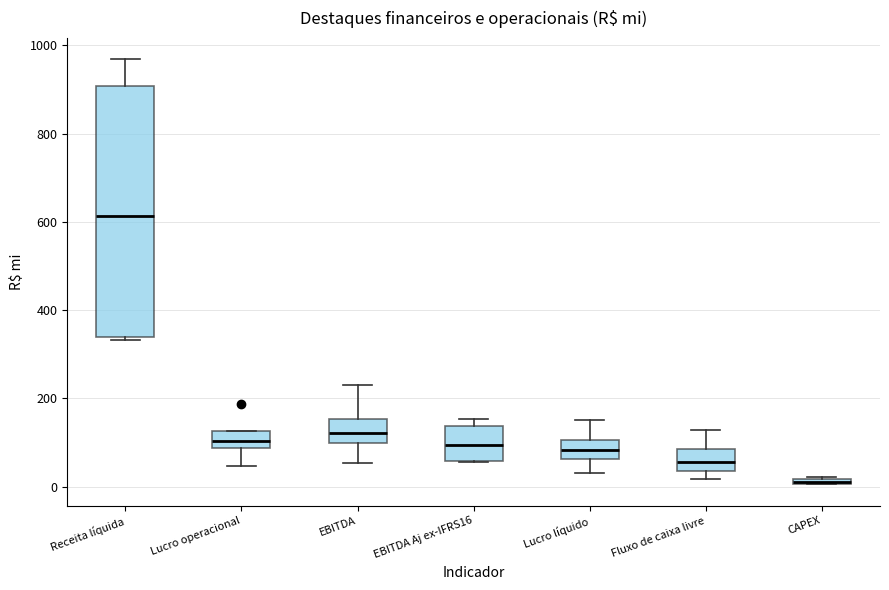

Which box has the lowest median line?

CAPEX